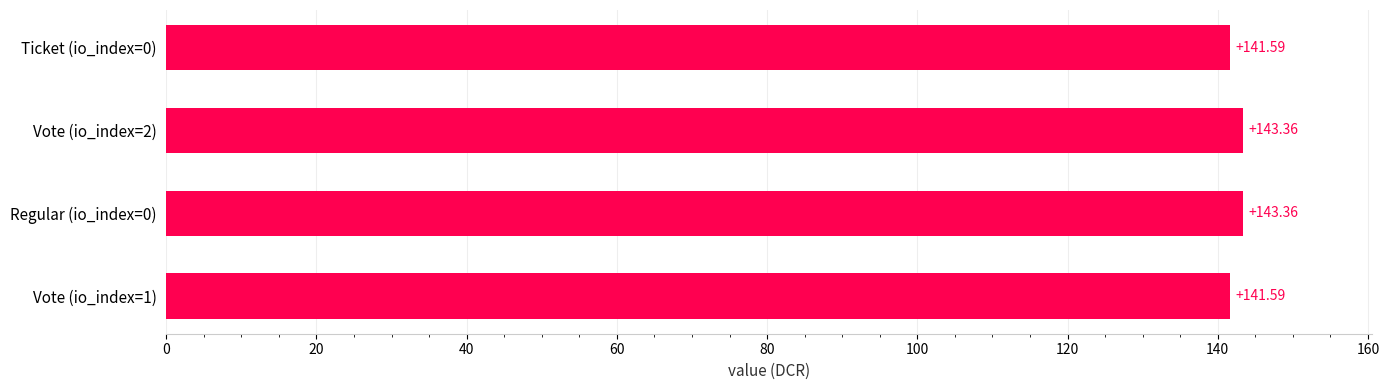

What is the change in value from Regular (io_index=0) to Ticket (io_index=0)?

-1.8